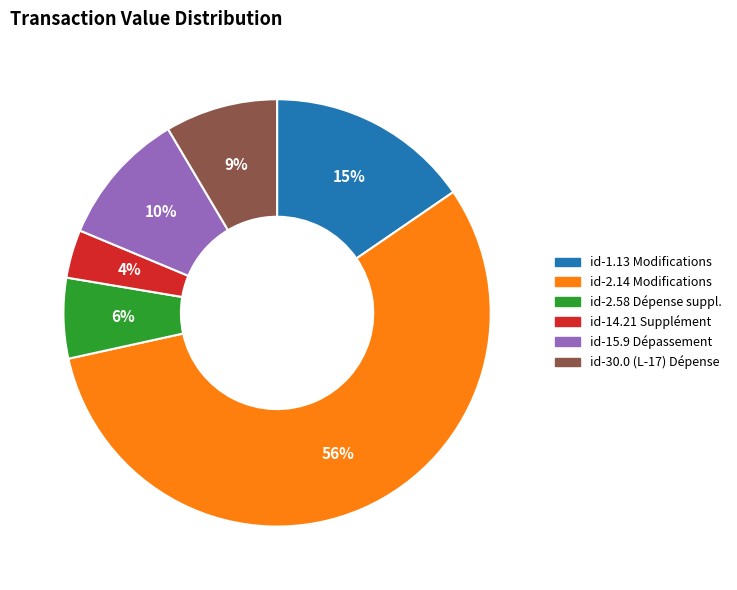

How many segments does this pie chart have?

6